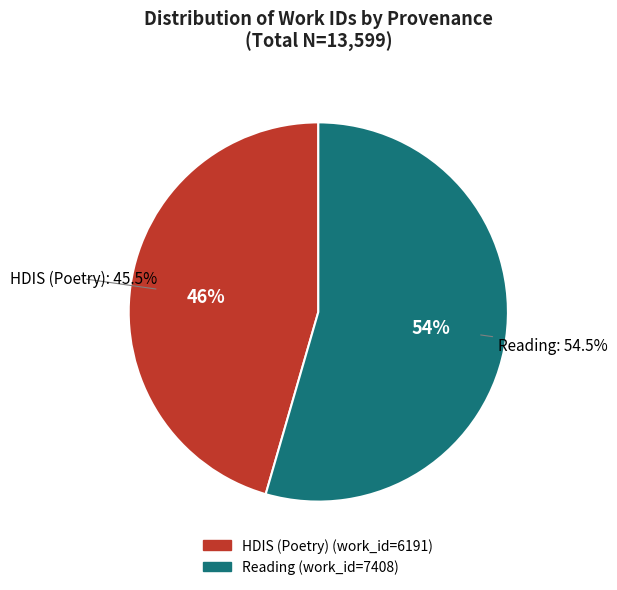

To the nearest percent, what is the combined percentage of Reading and HDIS (Poetry)?

100%